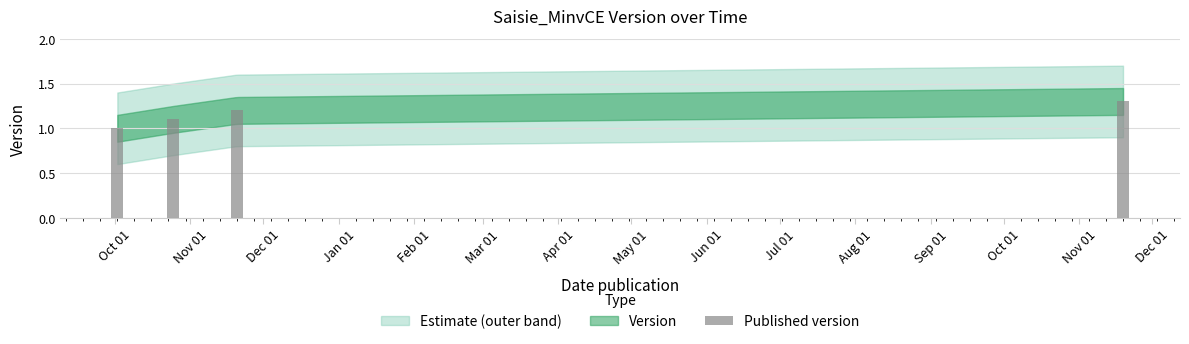

How many bars are there in total?

4